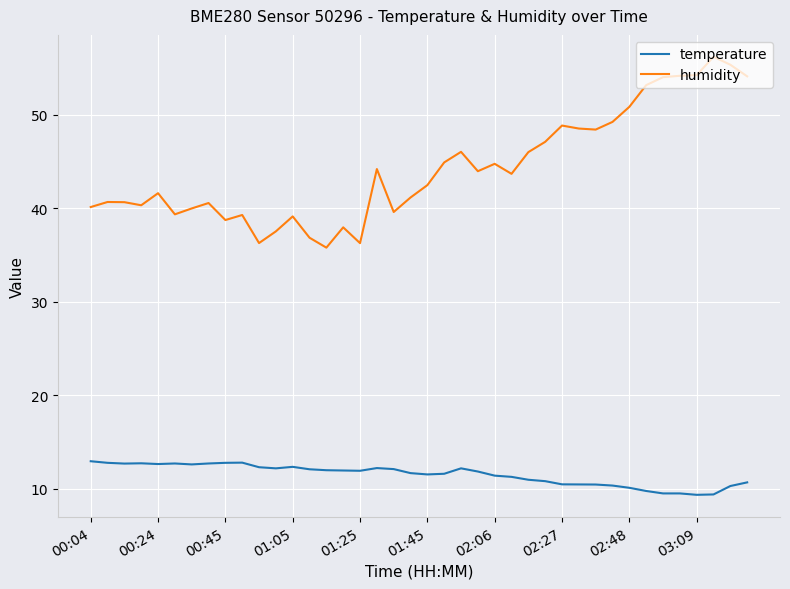

Which series has the largest range (max minus min)?

humidity